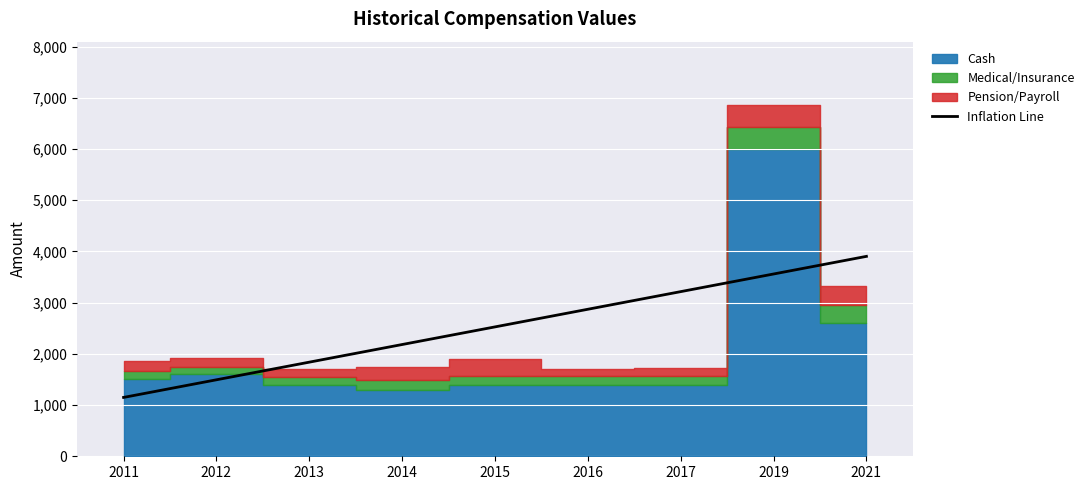

What is the sum of all values?

22735.0